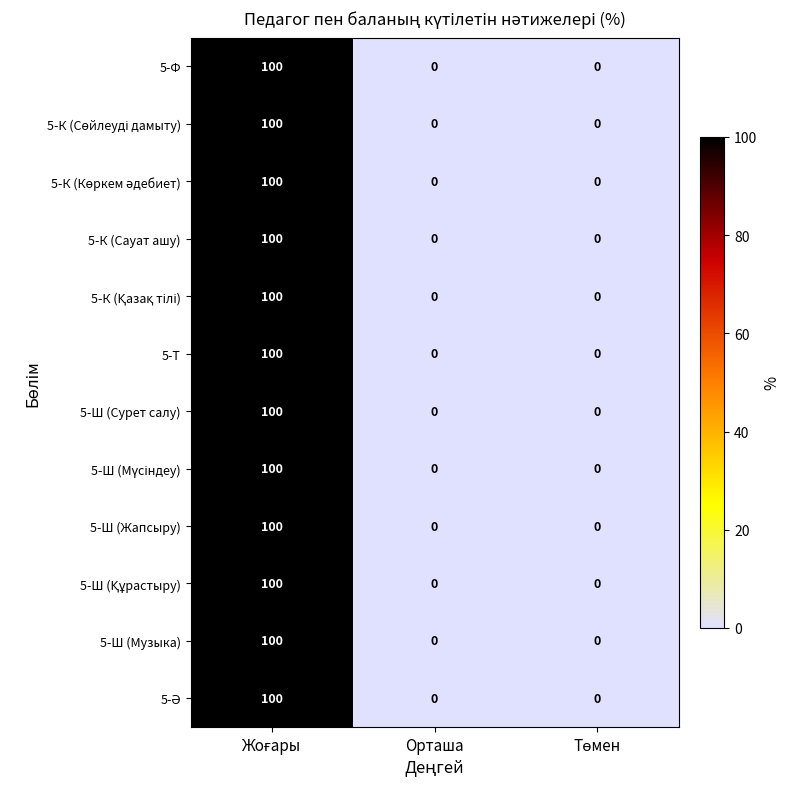

What is the greatest value displayed?

100